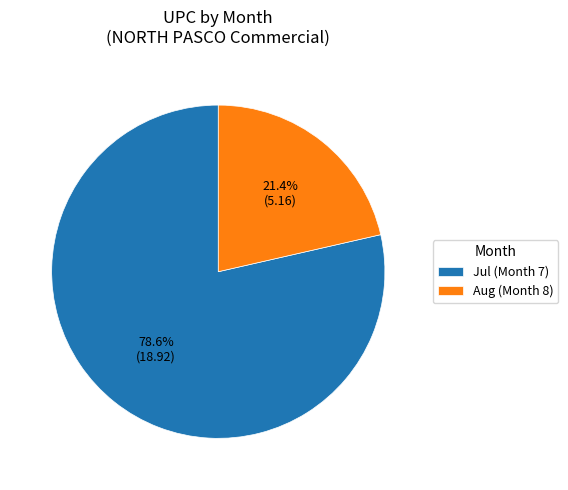

Is there any slice that represents more than half of the pie?

Yes